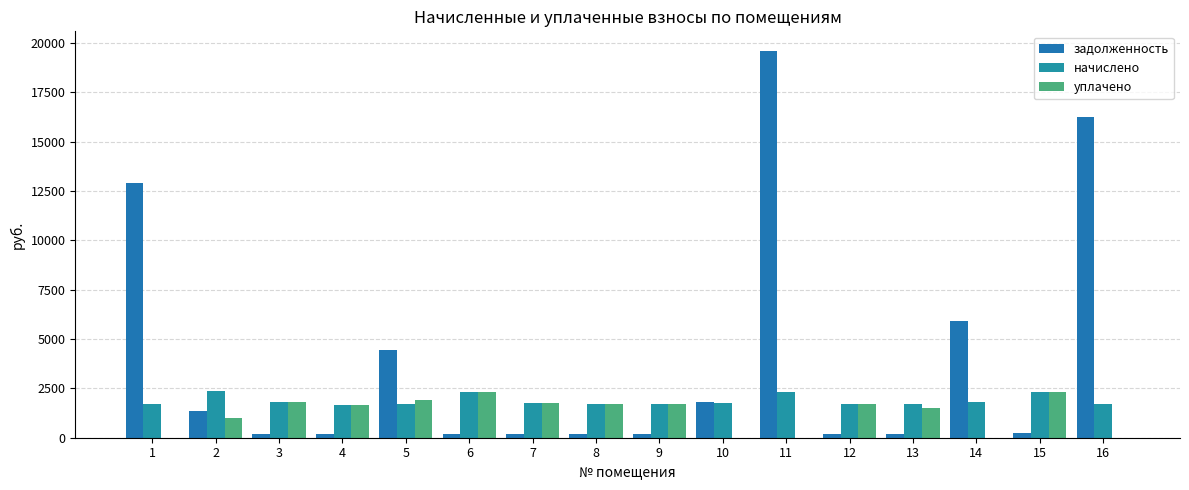

What are all the series names shown in the legend?

задолженность, начислено, уплачено